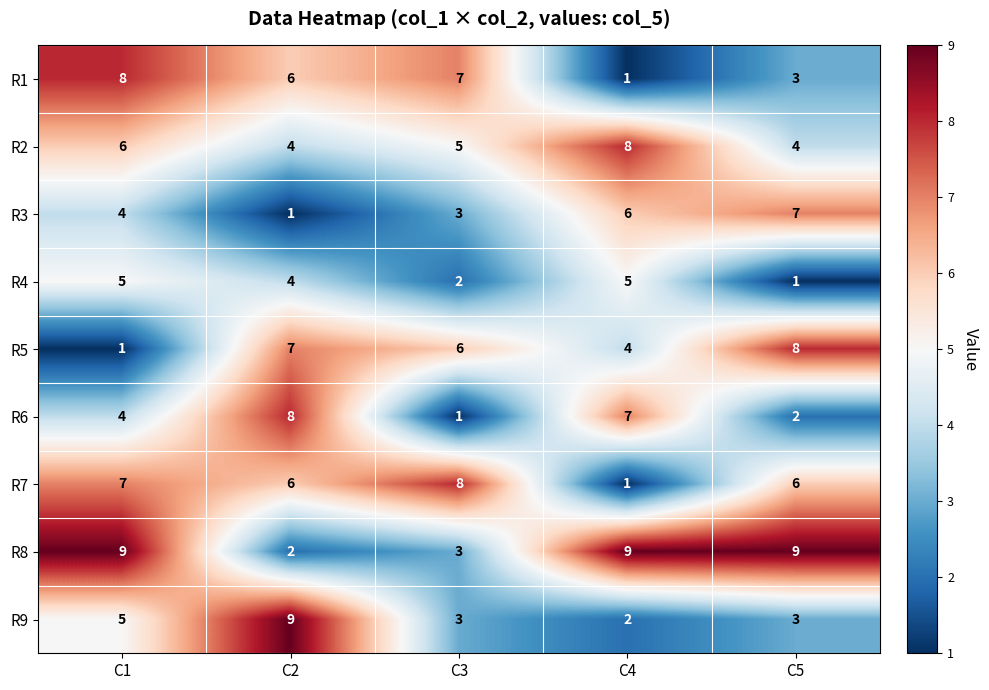

Which series has the largest total across all categories?

R8